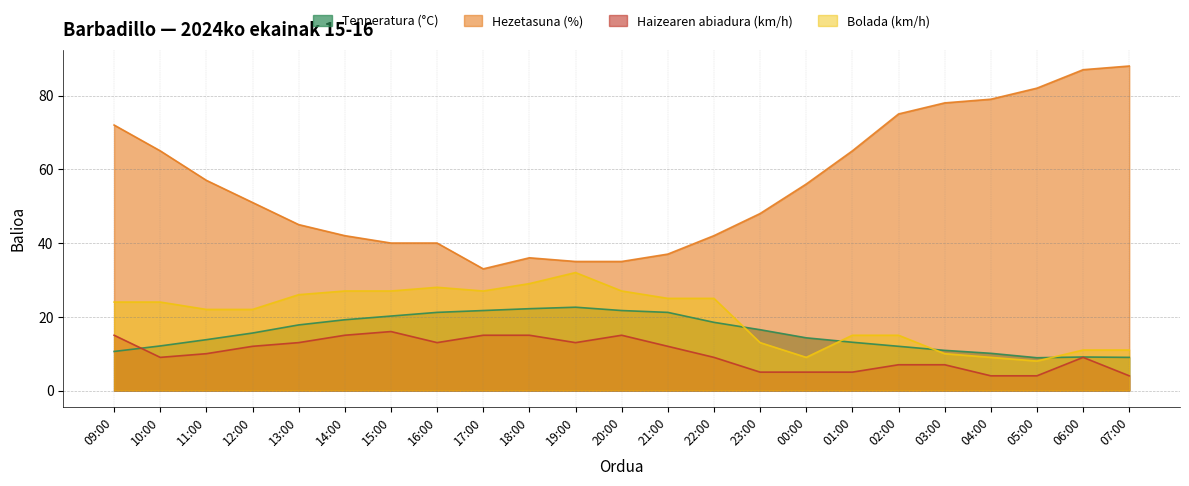

Reading right to left, list all the values displayed in this chart.

Tenperatura (°C): 9.0	9.1	8.9	10.1	10.9	12.0	13.1	14.3	16.5	18.5	21.2	21.7	22.6	22.2	21.7	21.2	20.2	19.2	17.8	15.6	13.8	12.1	10.6
Hezetasuna (%): 88.0	87.0	82.0	79.0	78.0	75.0	65.0	56.0	48.0	42.0	37.0	35.0	35.0	36.0	33.0	40.0	40.0	42.0	45.0	51.0	57.0	65.0	72.0
Haizearen abiadura (km/h): 4.0	9.0	4.0	4.0	7.0	7.0	5.0	5.0	5.0	9.0	12.0	15.0	13.0	15.0	15.0	13.0	16.0	15.0	13.0	12.0	10.0	9.0	15.0
Bolada (km/h): 11.0	11.0	8.0	9.0	10.0	15.0	15.0	9.0	13.0	25.0	25.0	27.0	32.0	29.0	27.0	28.0	27.0	27.0	26.0	22.0	22.0	24.0	24.0